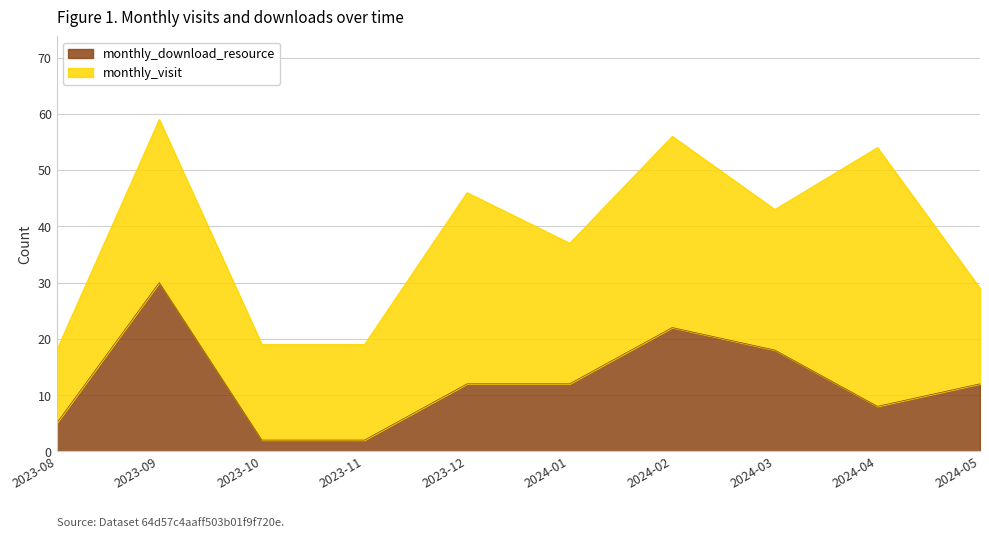

Where is the data nearest to the value 16?

2024-03